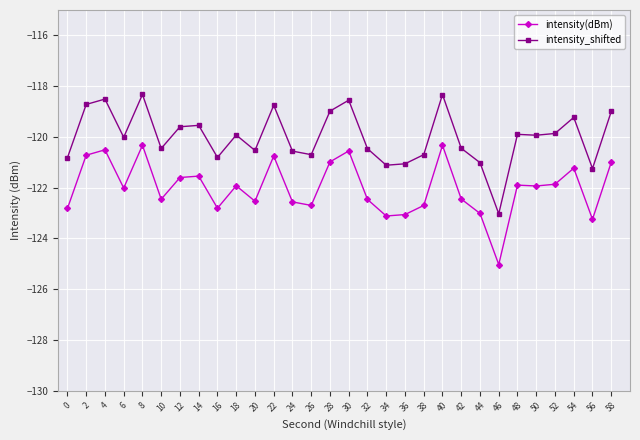

What is the difference between the highest and lowest values at 2?

2.0